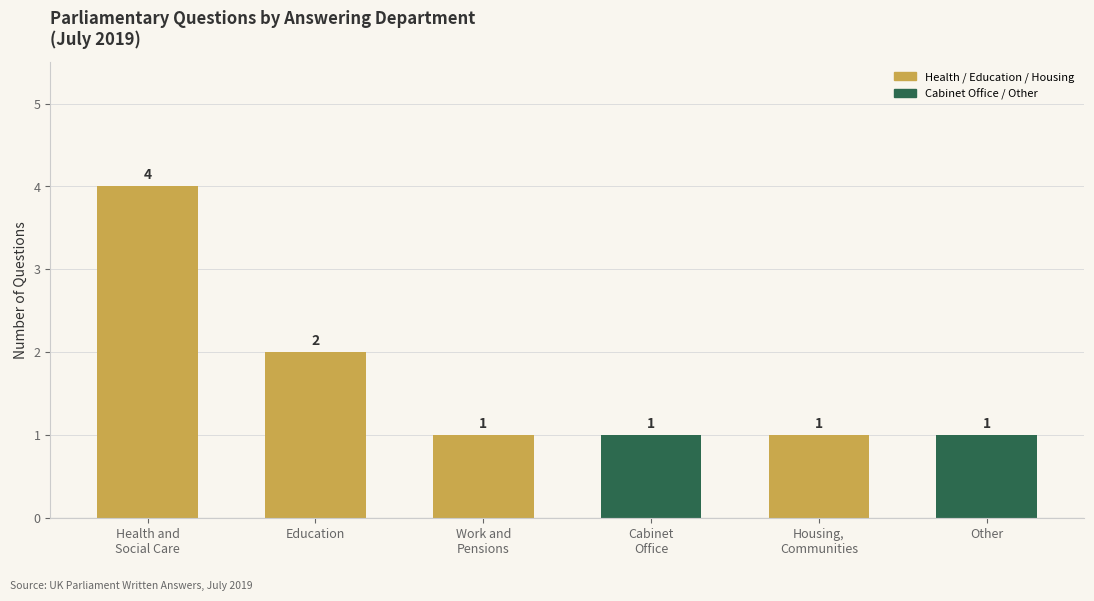

How many distinct data groups are displayed?

1